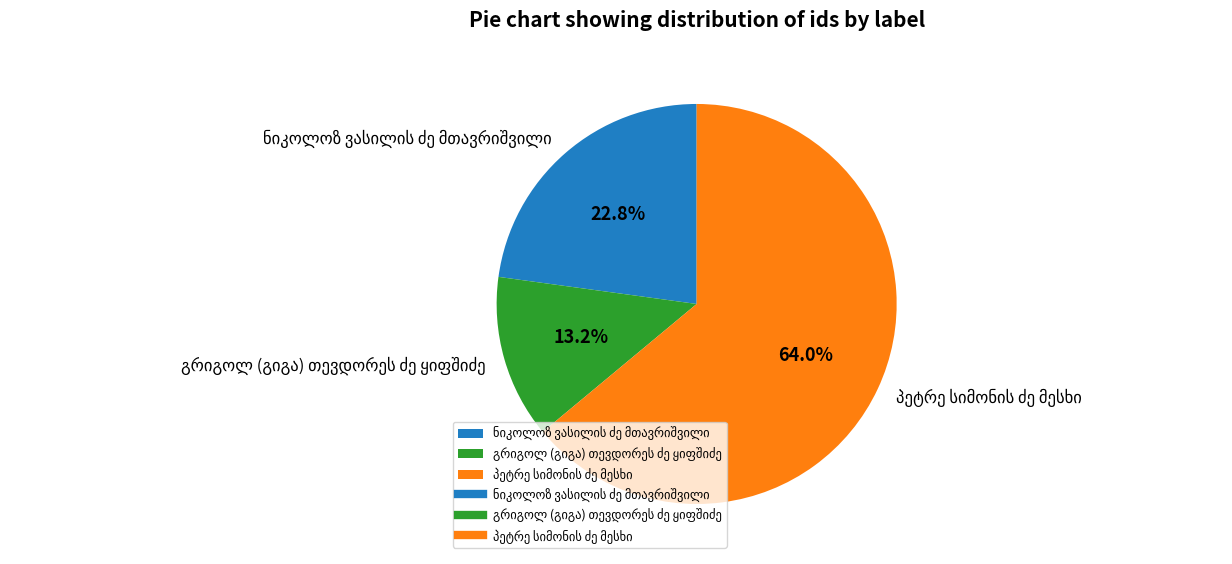

Does any single category account for the majority?

Yes